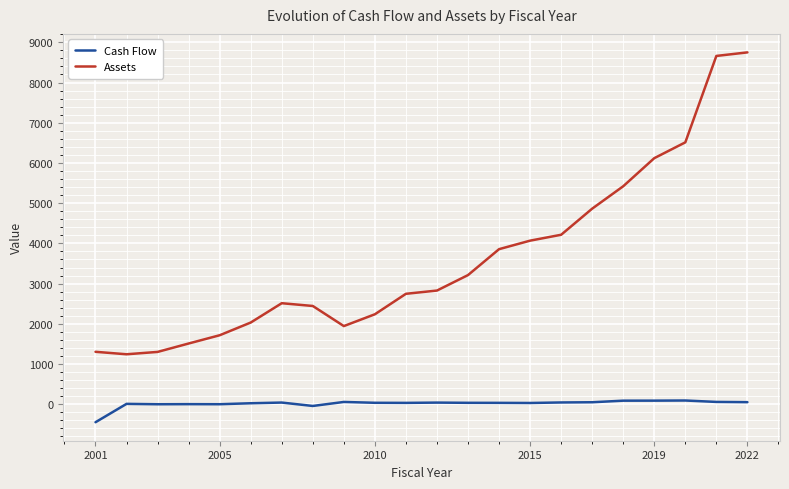

Which series has the largest range (max minus min)?

Assets